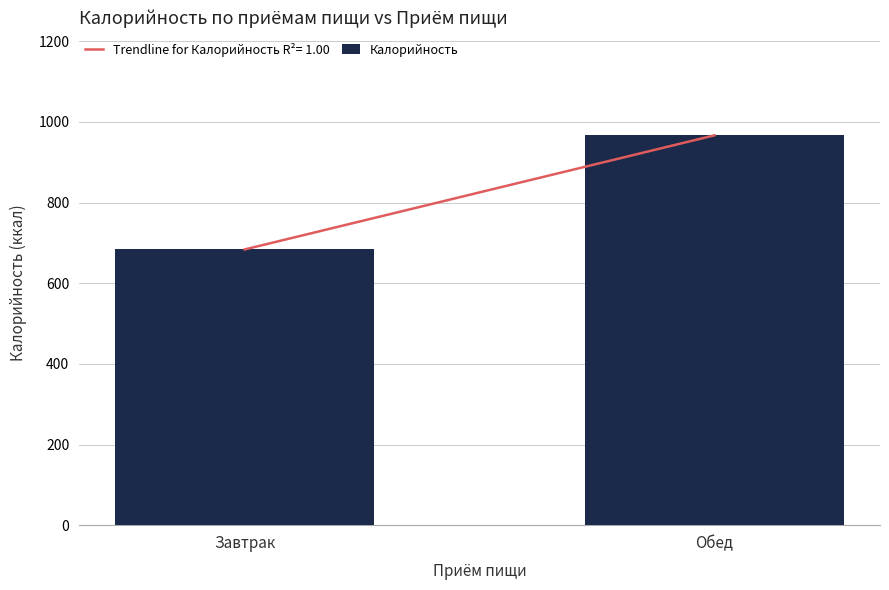

Rank the categories by value from highest to lowest.

Обед, Завтрак